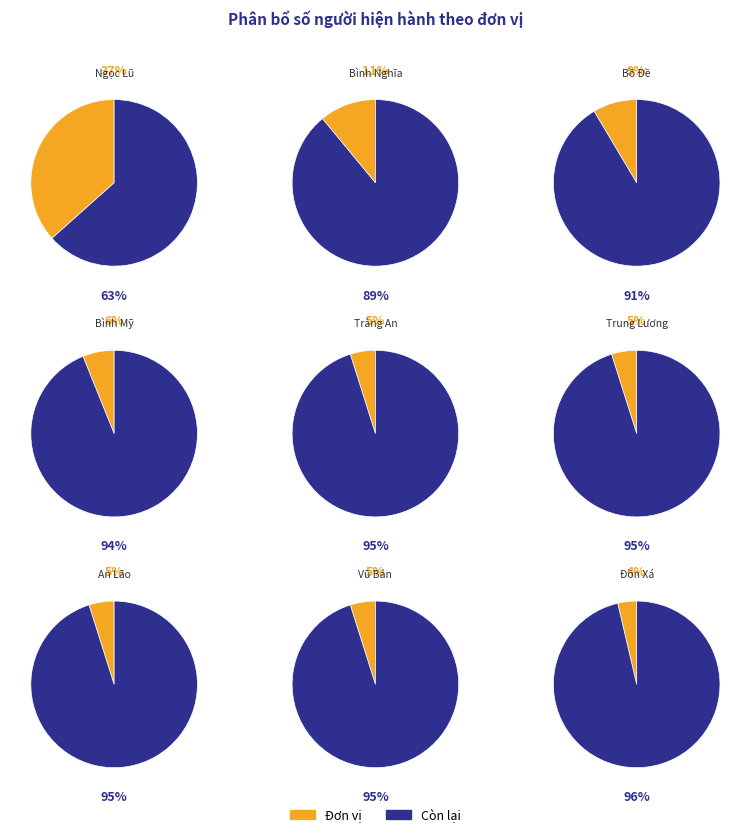

Is it true that Hưng Công is 11% of the pie?

False